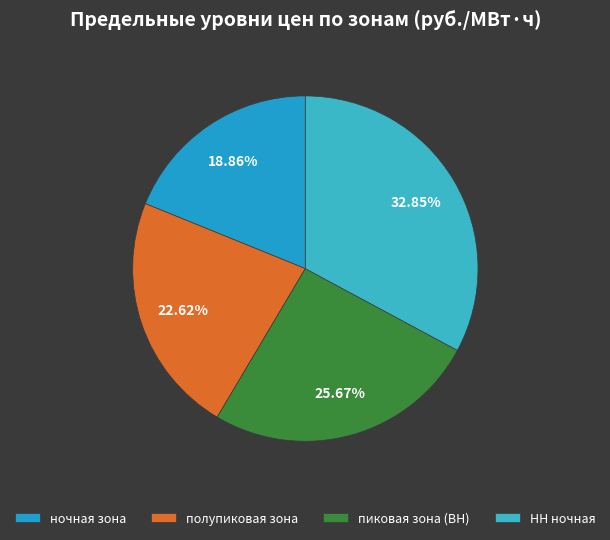

To the nearest percent, what is the difference between the НН ночная and ночная зона slice percentages?

14%